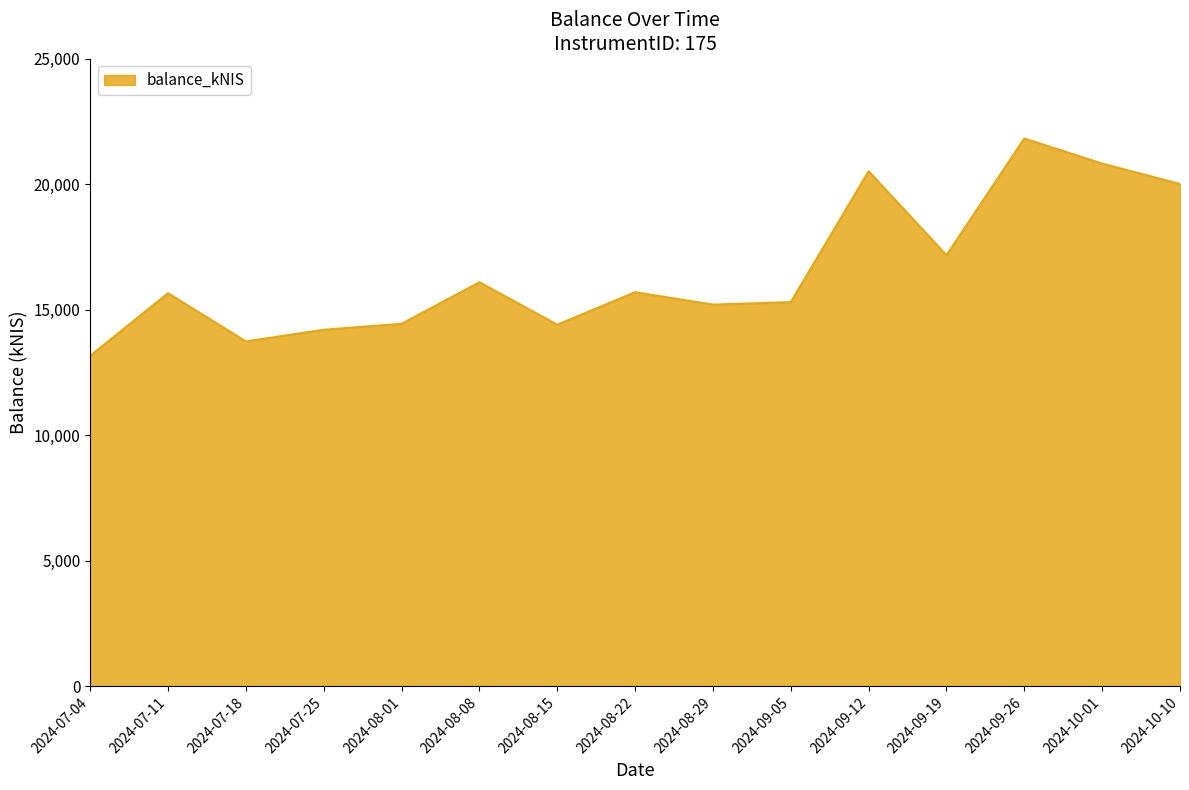

Where is the data nearest to the value 17489?

2024-09-19